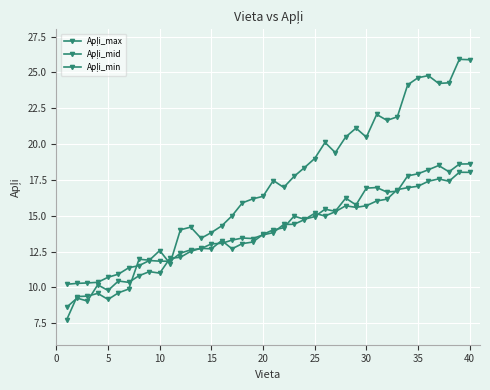

What is the difference between the maximum and minimum values in the Apļi_mid series?

10.0